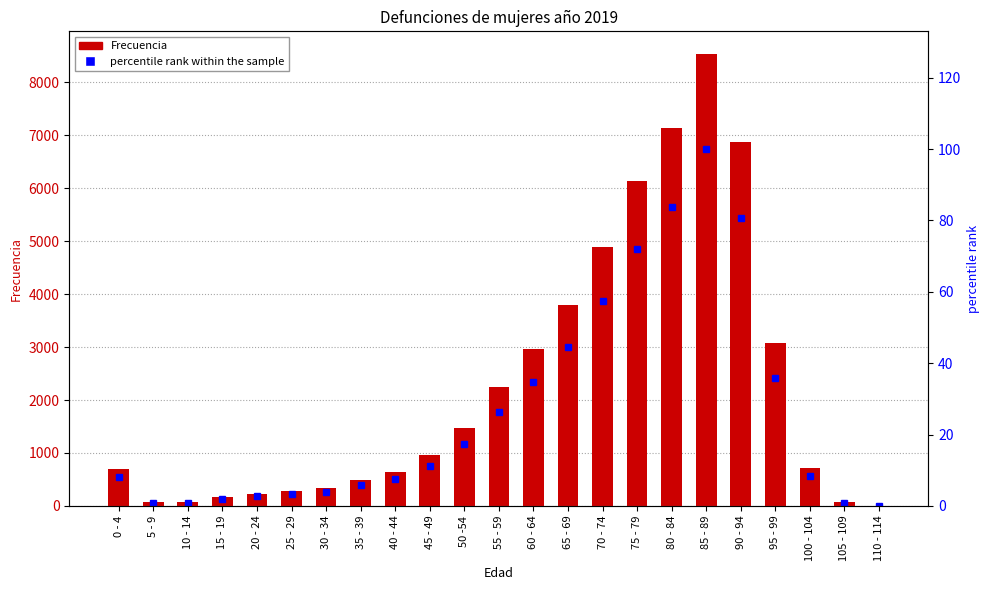

What is the approximate value of percentile rank within the sample at 25 - 29?

3.2